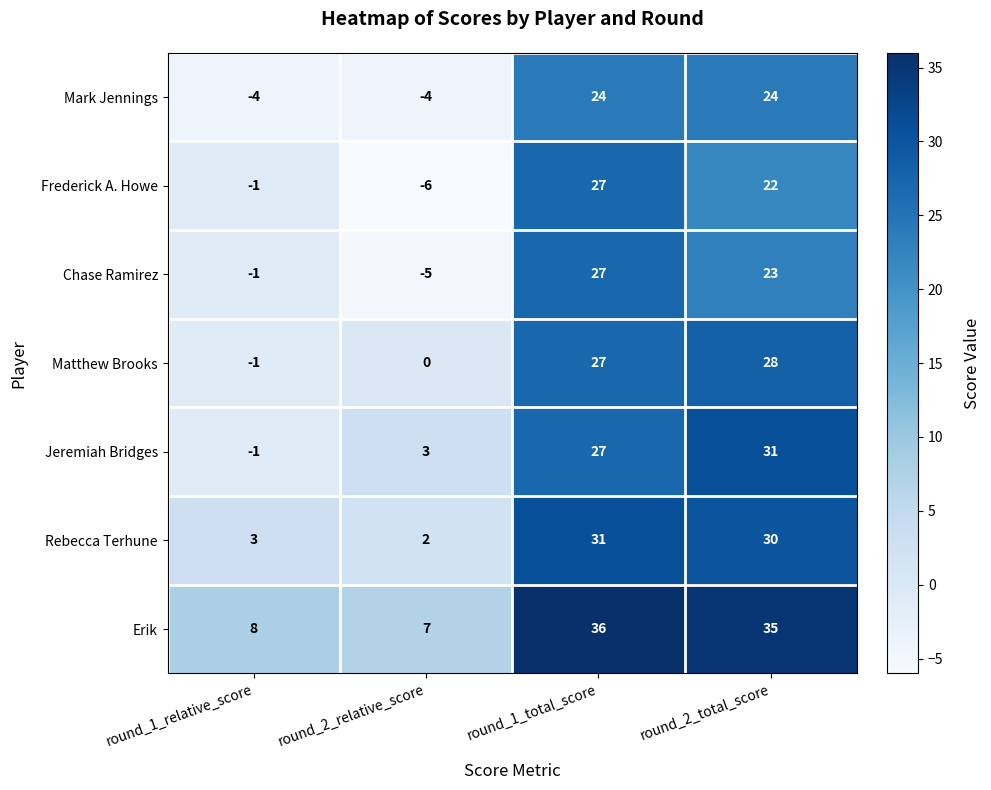

What is the sum of the Matthew Brooks values at round_2_total_score and round_1_total_score?

55